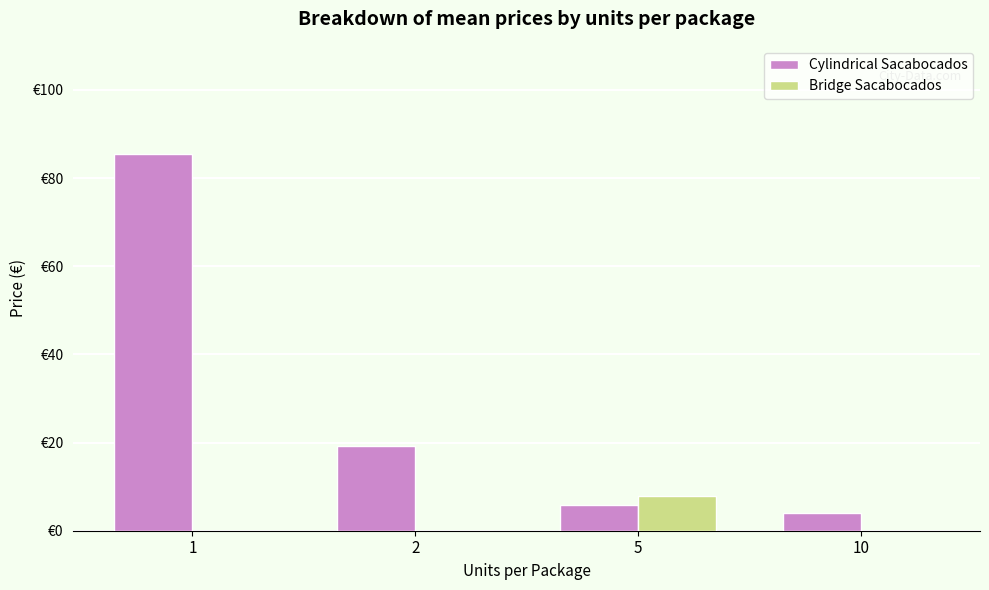

Rank the series at 2 from lowest to highest value.

Bridge Sacabocados, Cylindrical Sacabocados